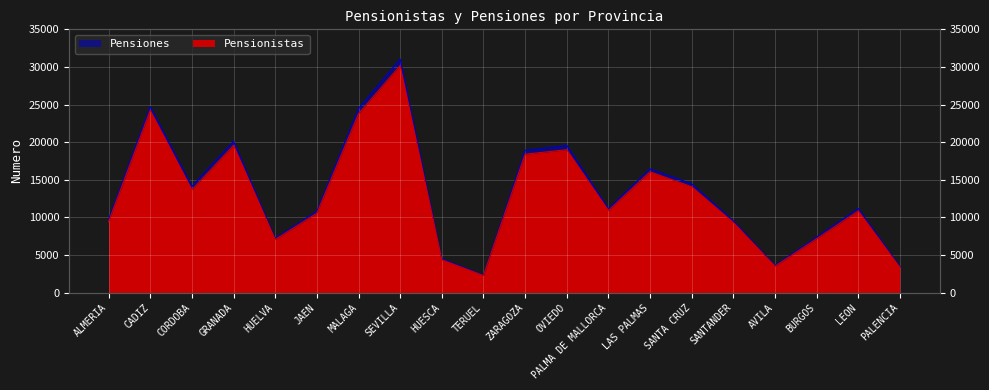

Which series has the largest total across all categories?

Pensiones